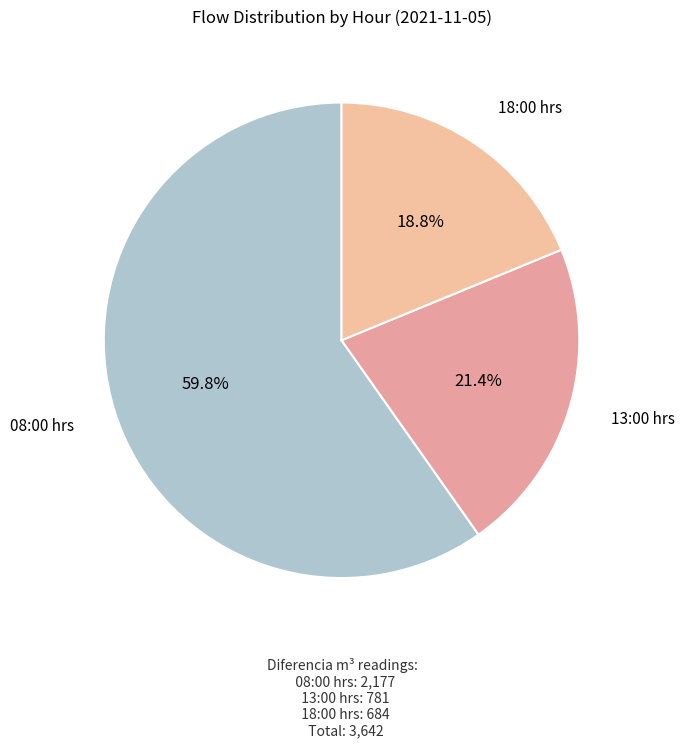

Is it true that 08:00 hrs is 49% of the pie?

False